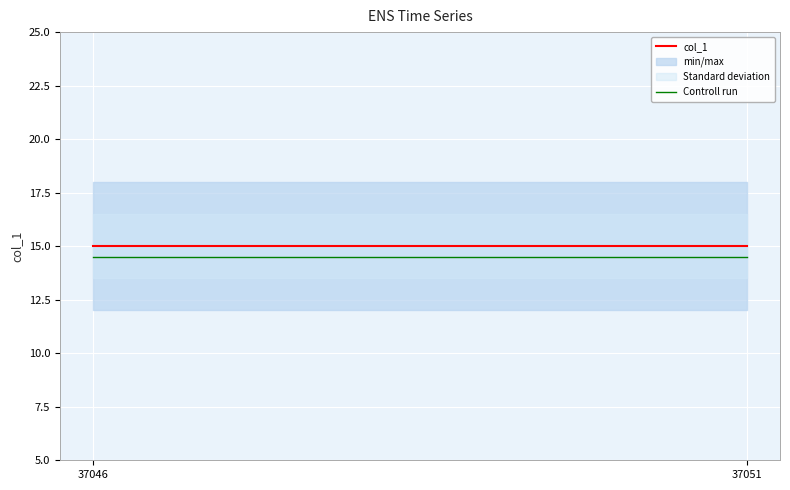

The value of col_1 at 37046 is 15.0. True or false?

True